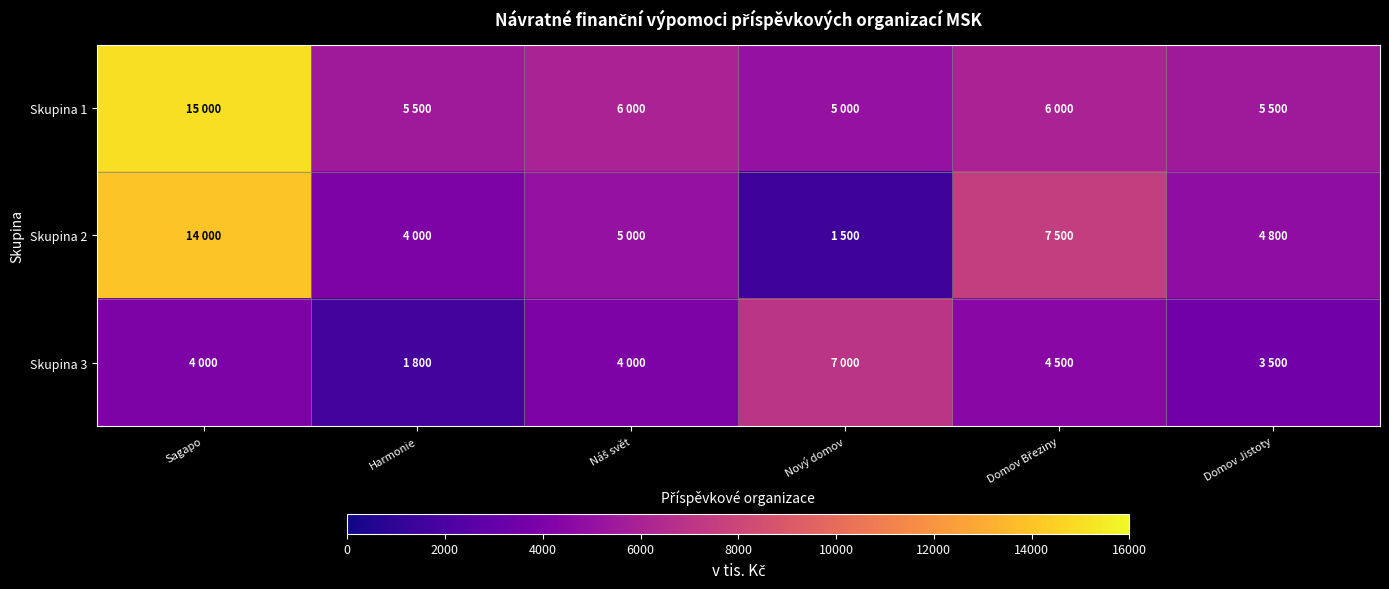

Rank the series by their maximum value, from lowest to highest.

Skupina 3, Skupina 2, Skupina 1